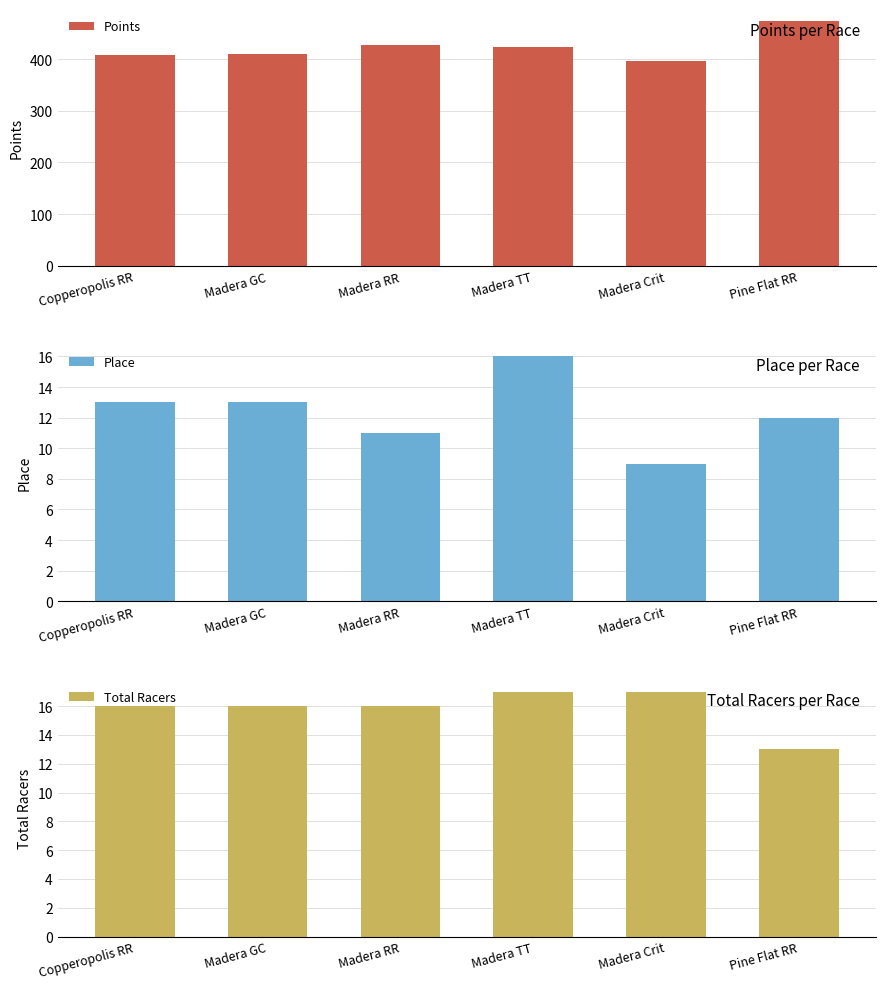

What is the total value across all series at Copperopolis RR?

437.6